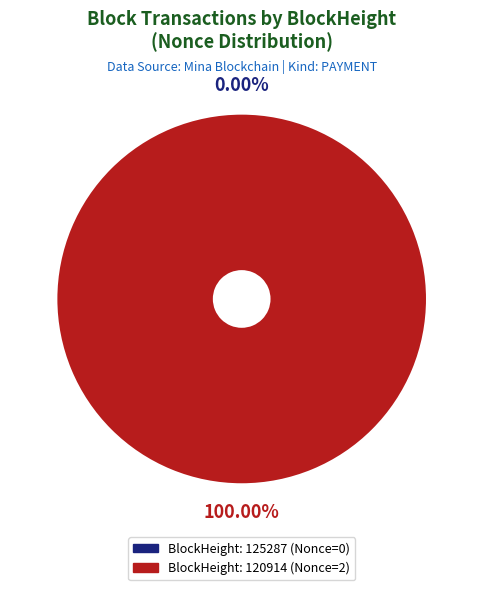

To the nearest percent, what is the combined percentage of 125287 and 120914?

100%